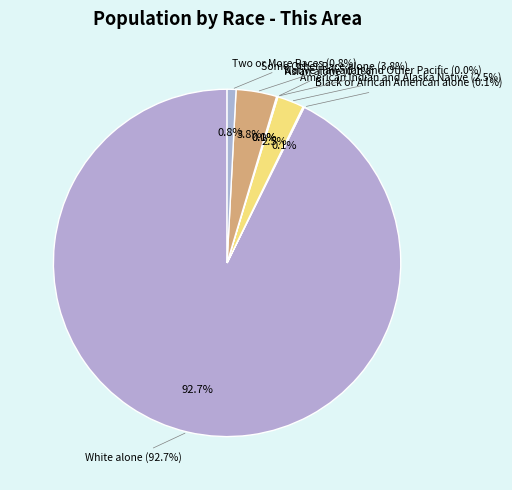

Does any single category account for the majority?

Yes